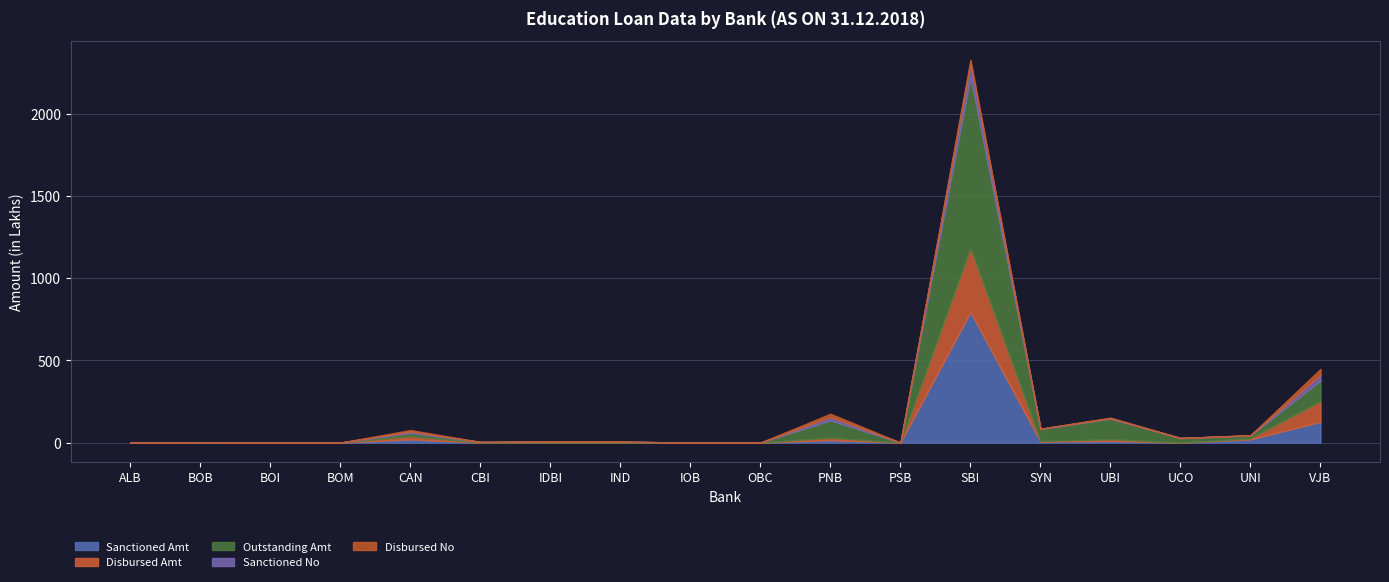

True or false: Disbursed Amt has more than 2 interior local peaks.

True